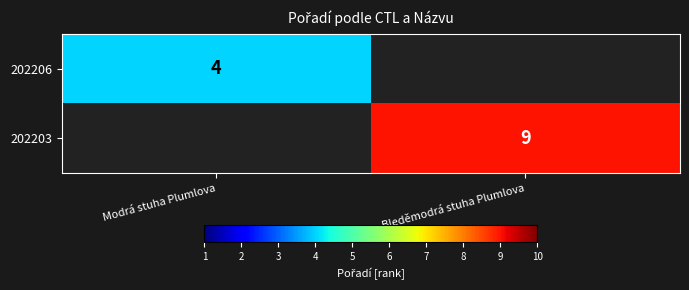

Is it true that 202206 equals 2 at Modrá stuha Plumlova?

False